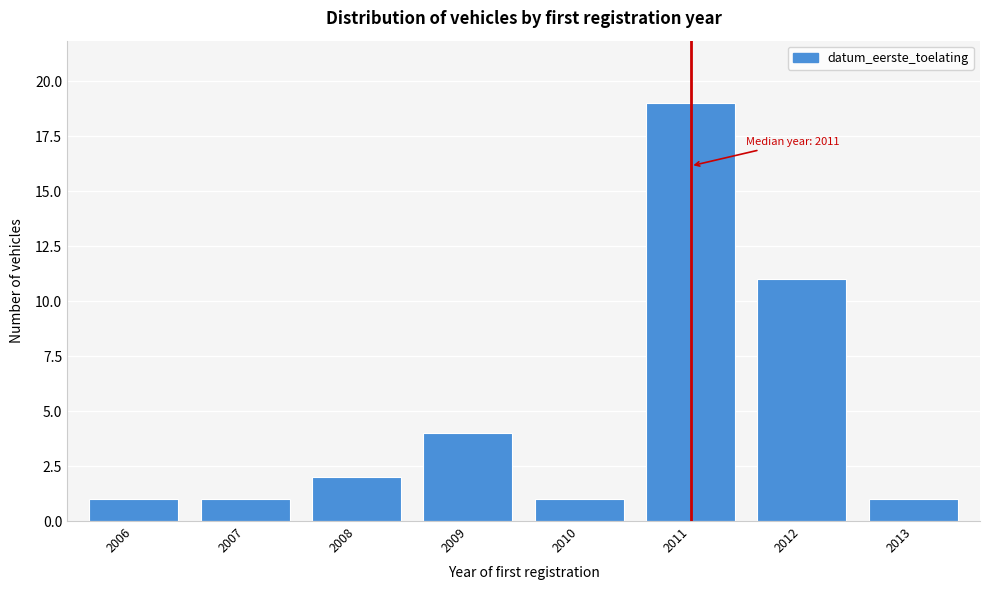

Reading left to right, what are all the values shown in this chart?

1	1	2	4	1	19	11	1